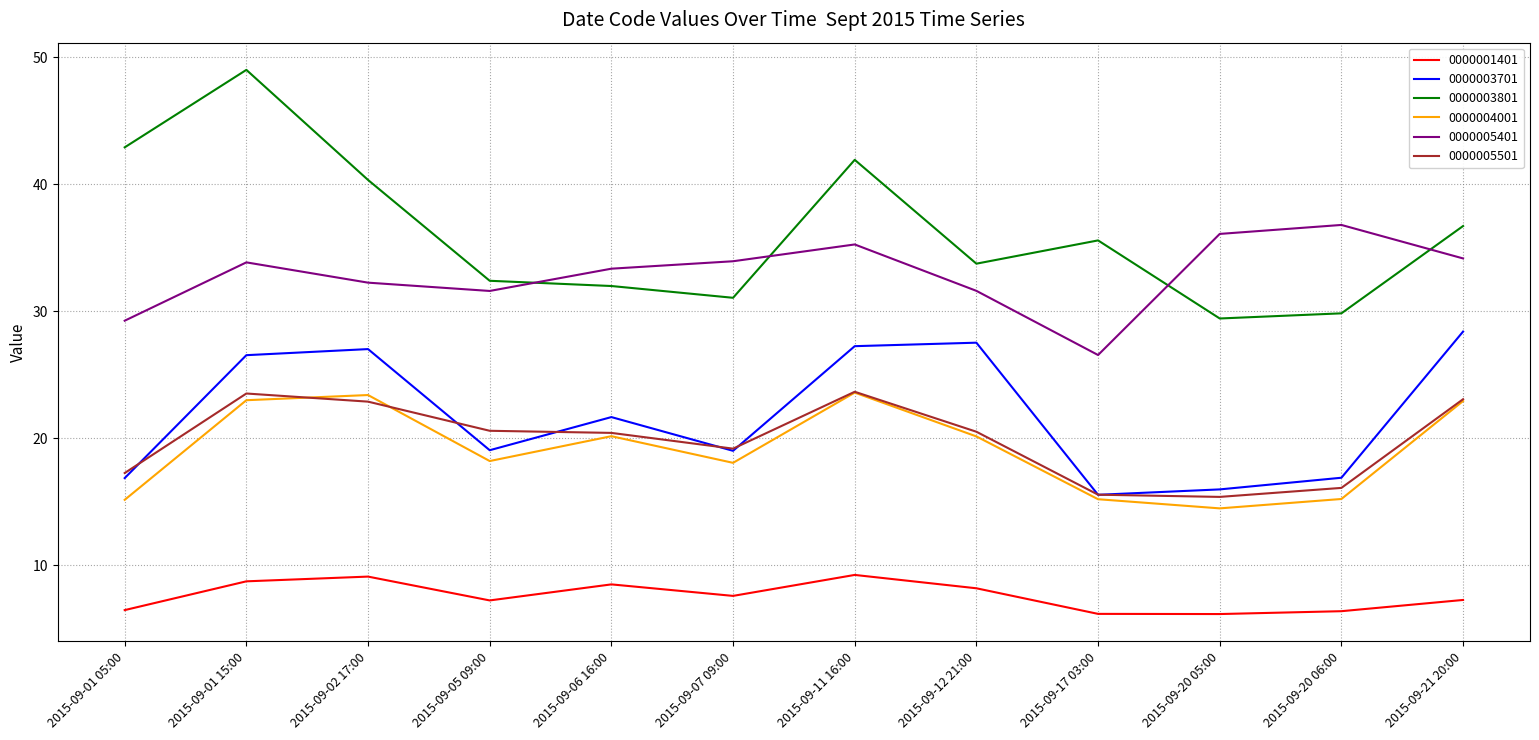

In 0000003801, how many points are lower than both neighbors (excluding endpoints)?

3